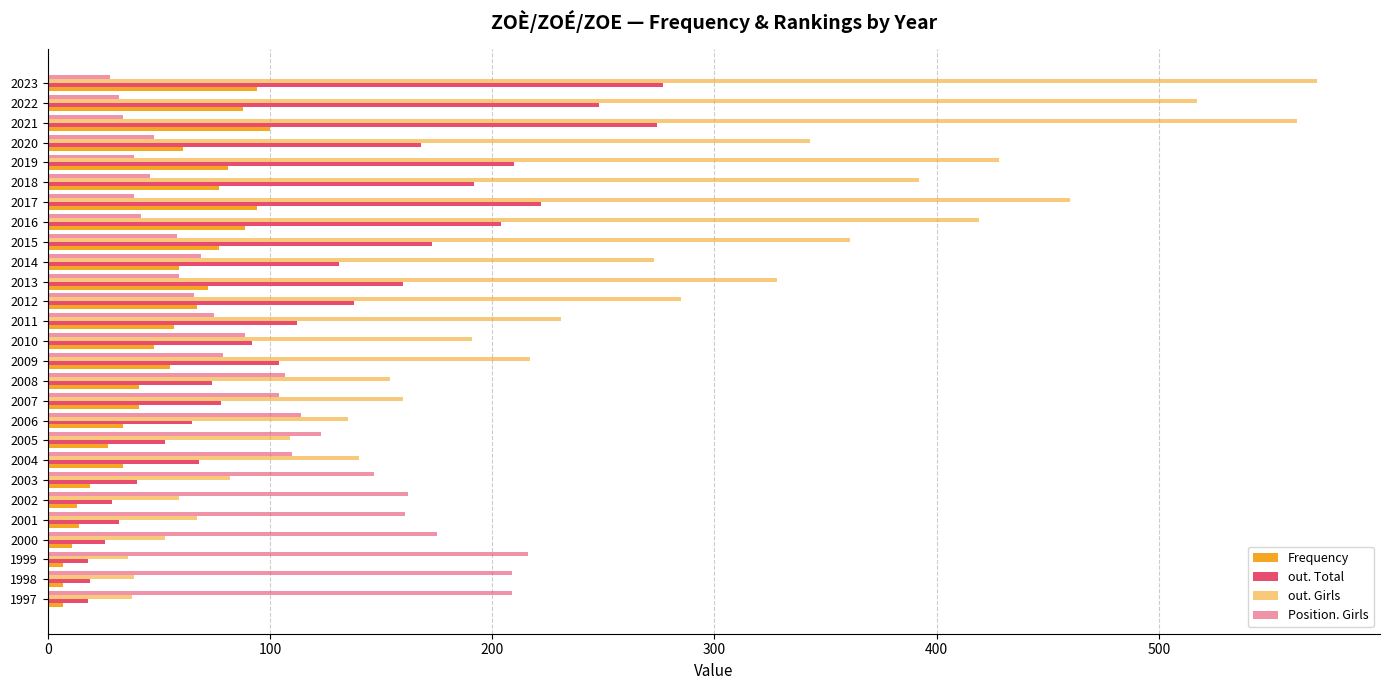

At how many categories does at least one series exceed 388?

7